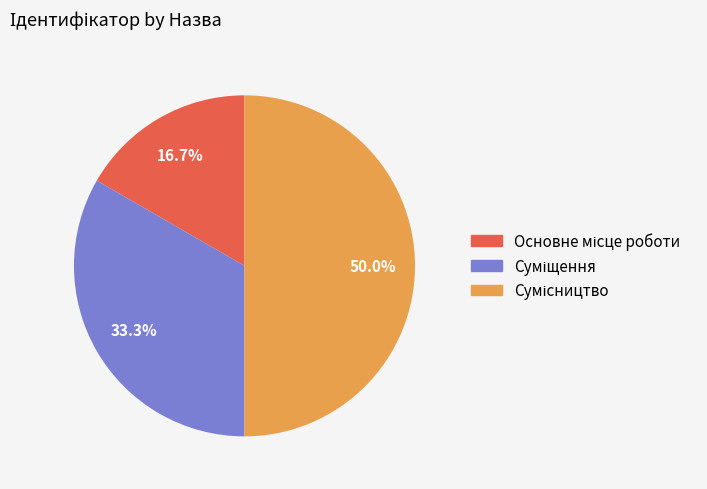

To the nearest percent, what percentage of the pie is Основне місце роботи?

17%